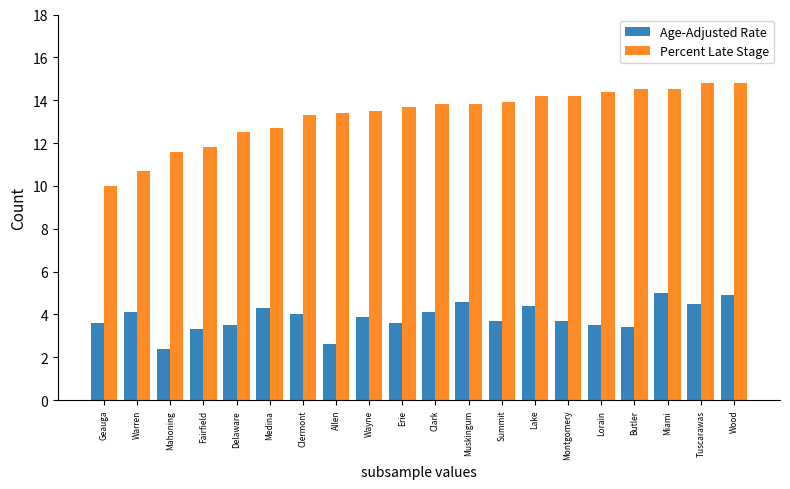

Where does the Percent Late Stage series first go above 13?

Clermont